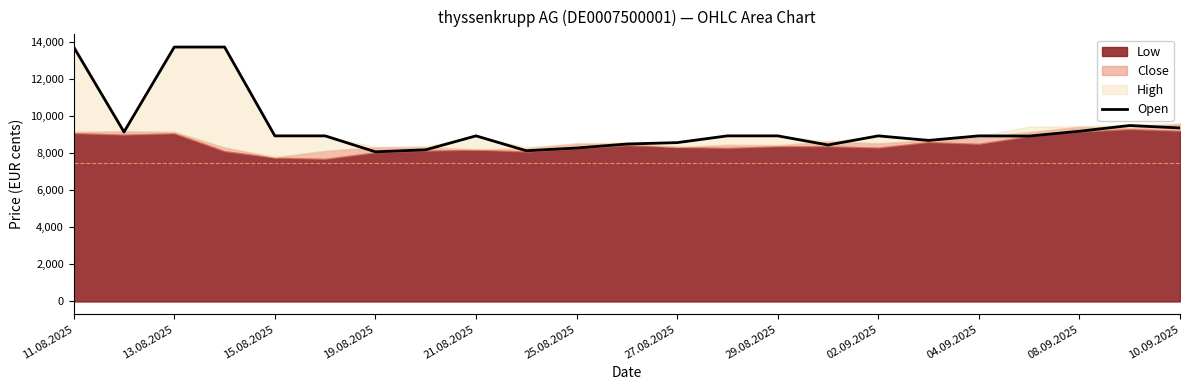

How many data points are above 8950?

7